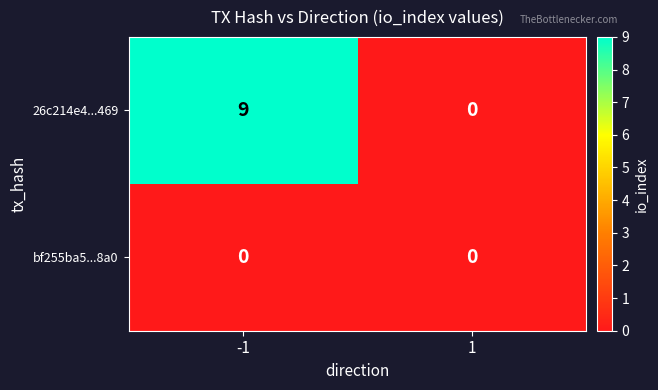

At which category is the sum across all series the highest?

-1